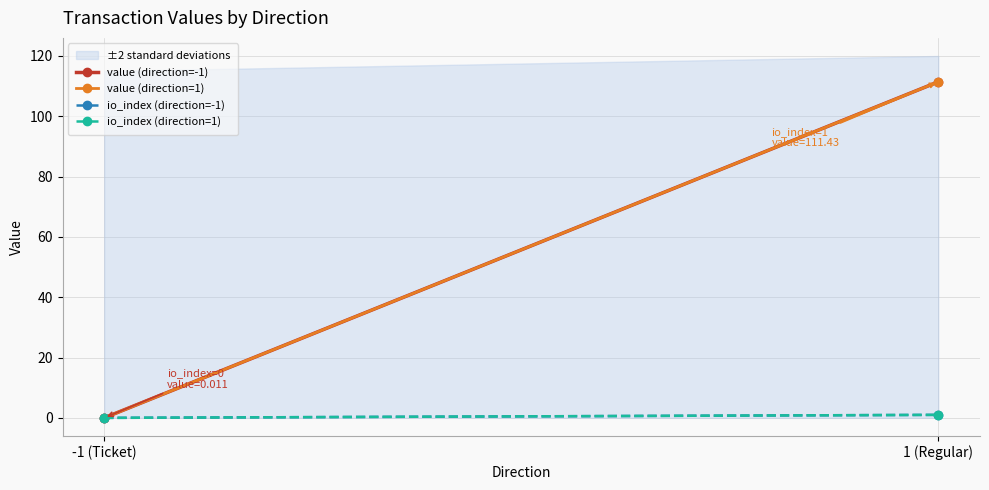

What is the sum of all value (direction=1) values?

111.4